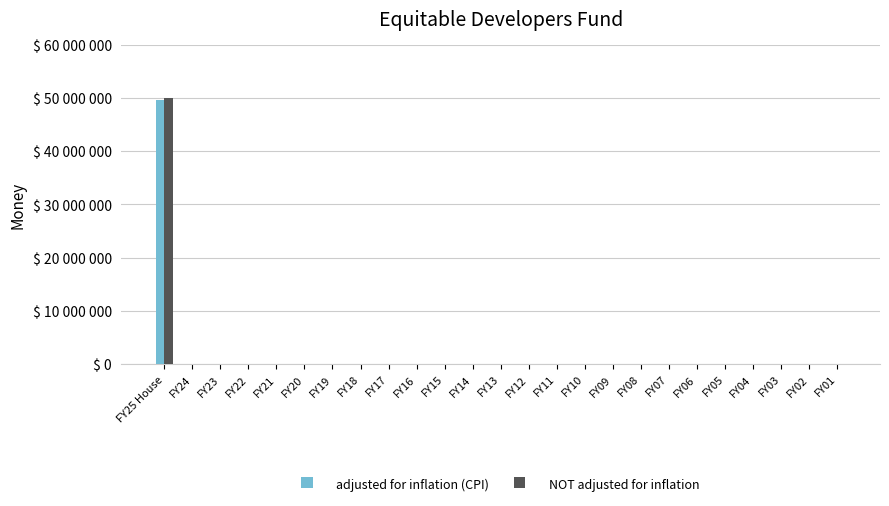

Rank the series at FY12 from lowest to highest value.

adjusted for inflation (CPI), NOT adjusted for inflation